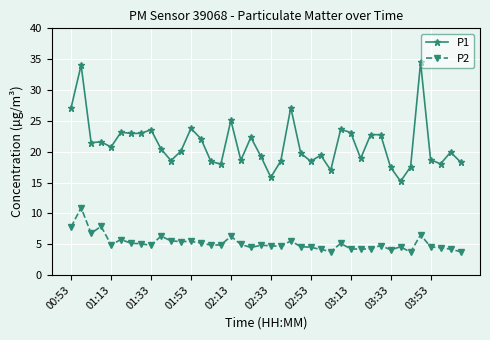

What is the value of the P1 point at the 28th from the left?

23.6